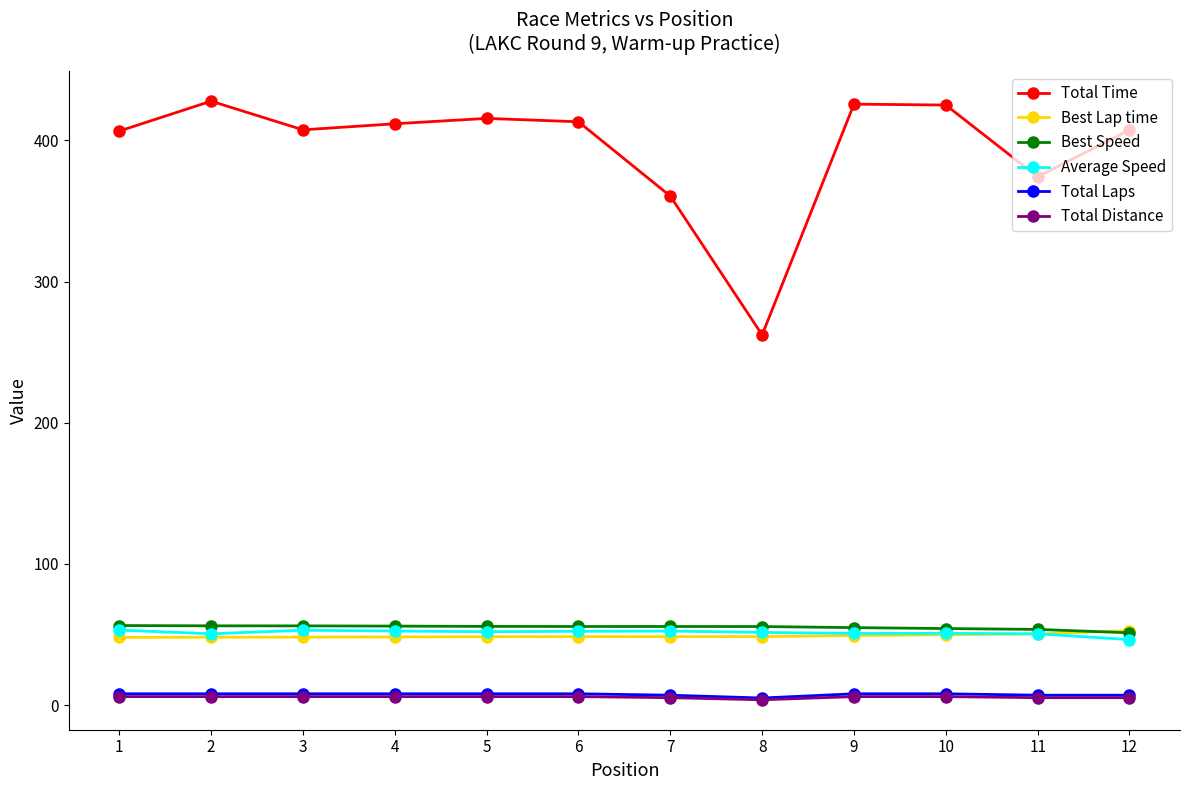

True or false: Average Speed has more than 0 interior local peaks.

True